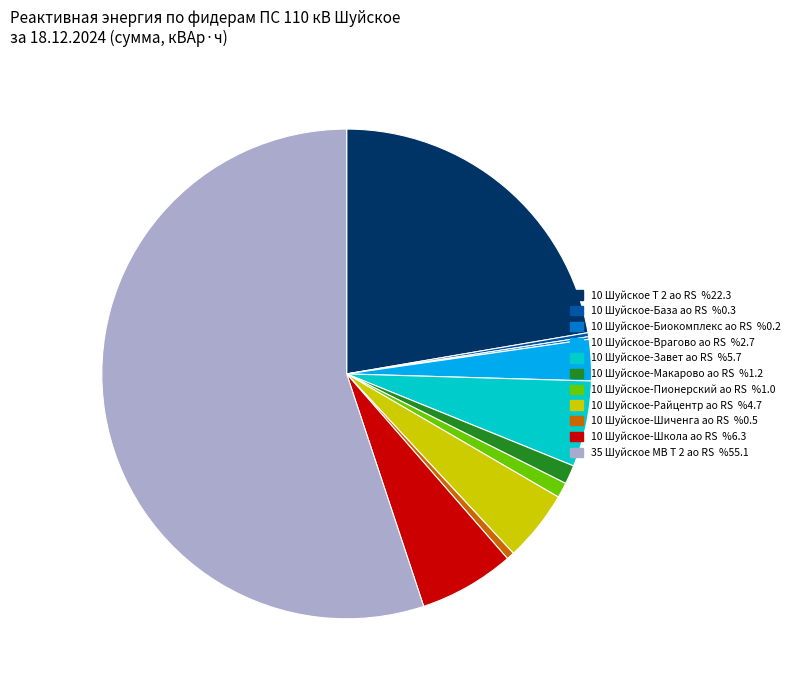

Which category accounts for the majority?

35 Шуйское МВ Т 2 ао RS